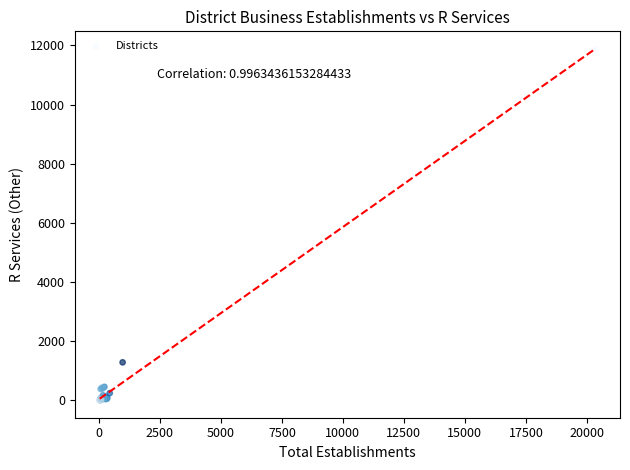

What Y value in the scatter plot is closest to 5931?

1282